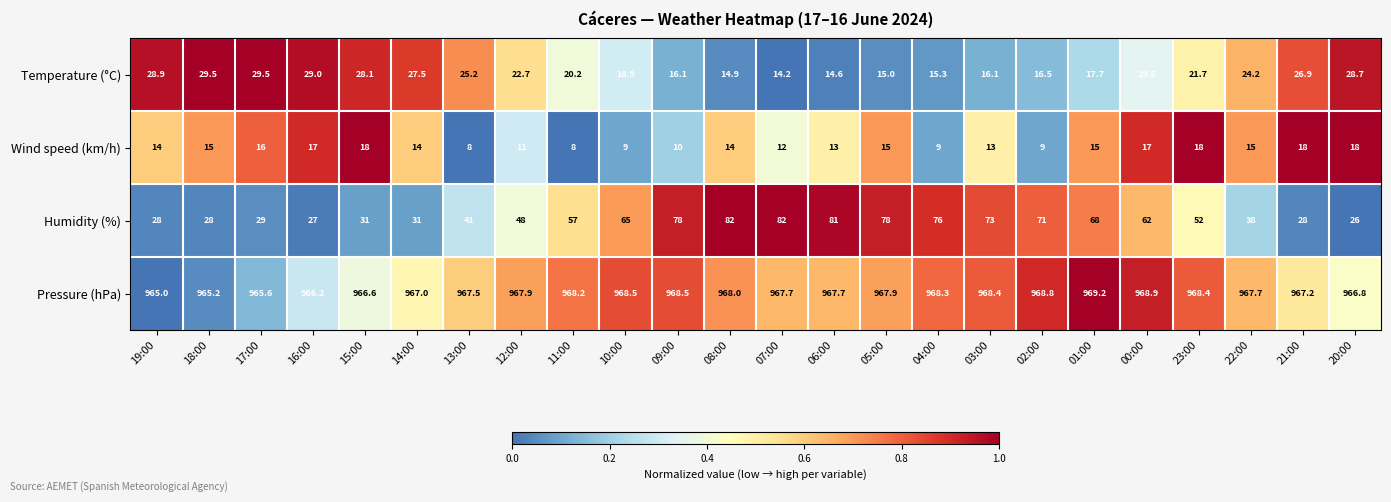

Which series has the largest range (max minus min)?

Humidity (%)